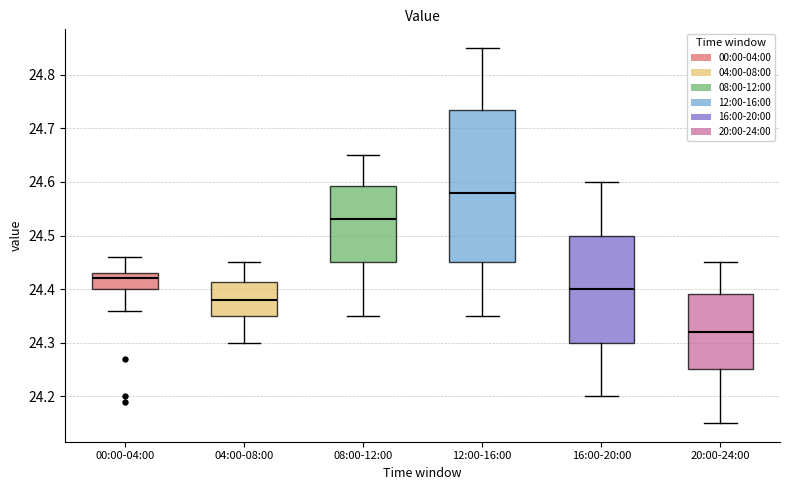

Reading left to right, transcribe this box plot: for each box, give where its median line is, the range the box spans, and where its two whiskers end, as read against the y-axis. The values are not printed on the chart, so give them approximately, as read against the axis.

00:00-04:00: median 24.42, box 24.40 to 24.43, whiskers 24.36 to 24.46
04:00-08:00: median 24.38, box 24.35 to 24.41, whiskers 24.30 to 24.45
08:00-12:00: median 24.53, box 24.45 to 24.59, whiskers 24.35 to 24.65
12:00-16:00: median 24.58, box 24.45 to 24.74, whiskers 24.35 to 24.85
16:00-20:00: median 24.40, box 24.30 to 24.50, whiskers 24.20 to 24.60
20:00-24:00: median 24.32, box 24.25 to 24.39, whiskers 24.15 to 24.45